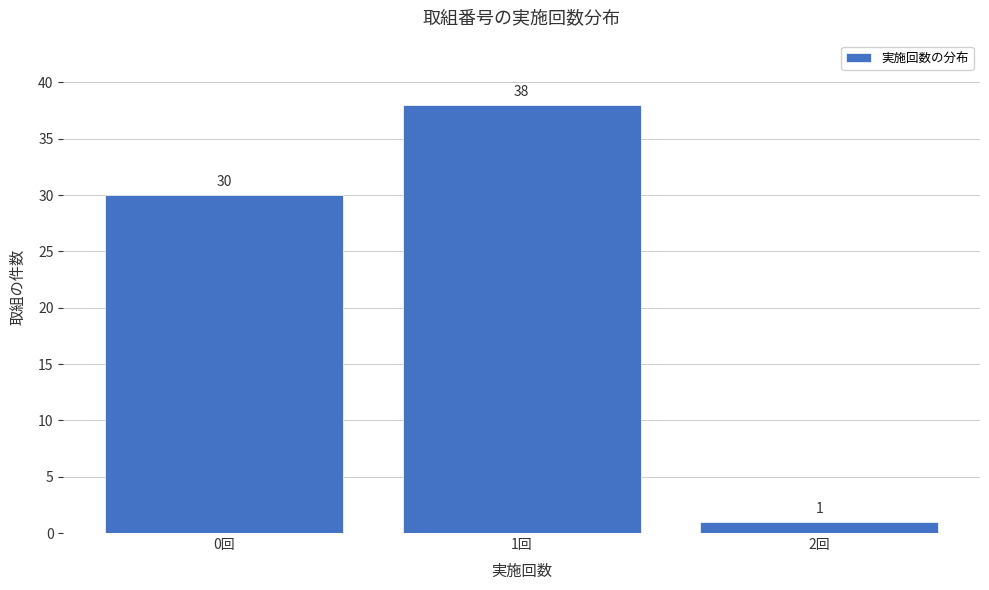

Reading left to right, extract all data points from this chart.

0回=30	1回=38	2回=1